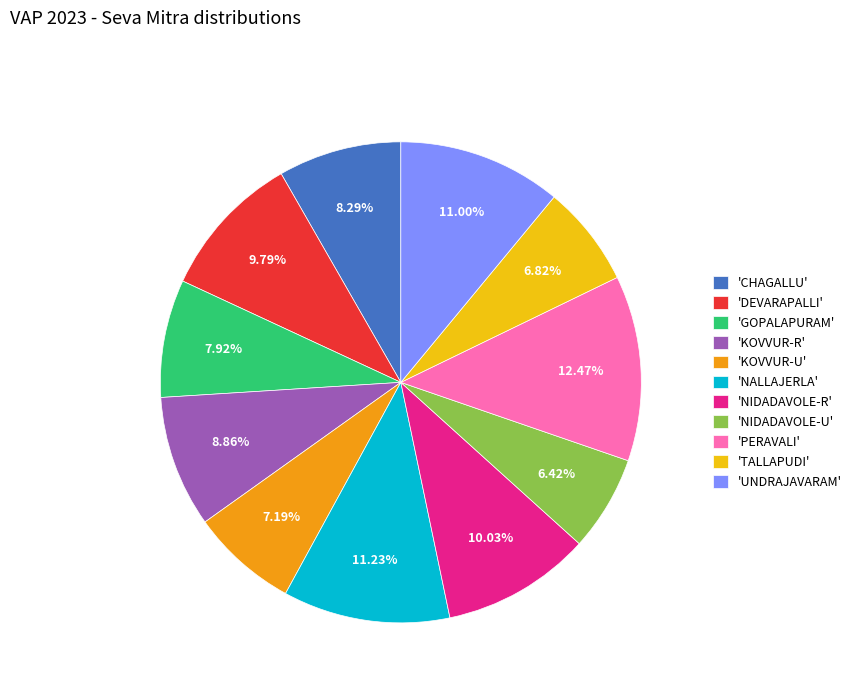

How many slices are in this pie chart?

11